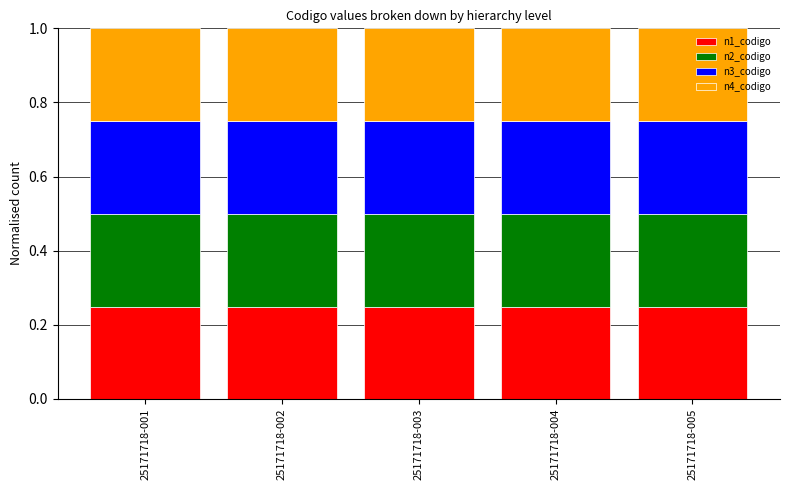

True or false: n1_codigo has a value of 0.1 at 25171718-001.

False